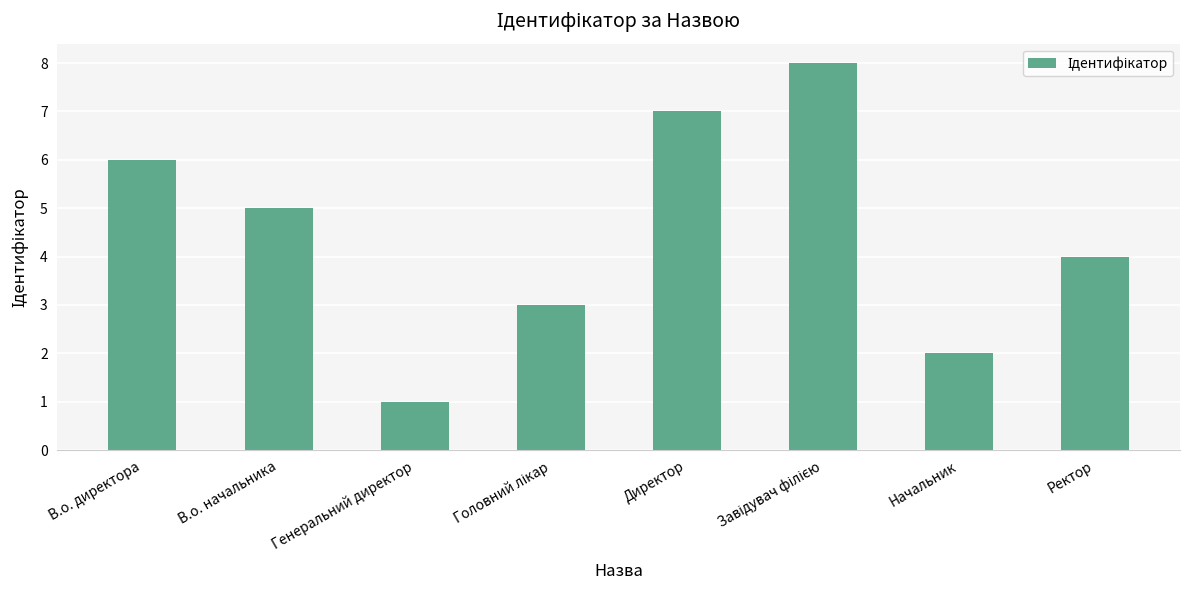

Which category has the lowest value across all series?

Генеральний директор